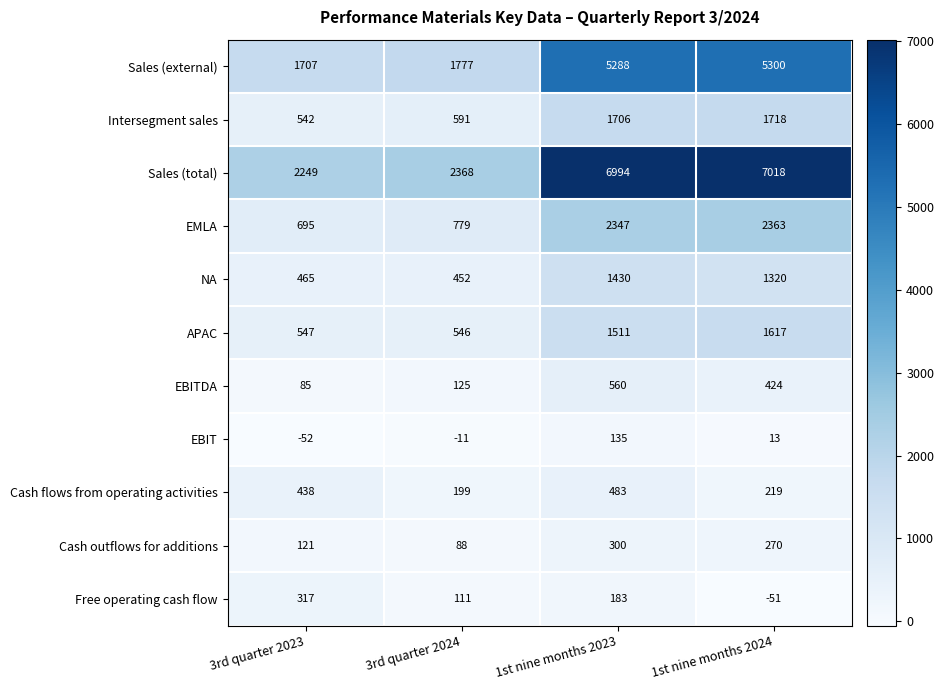

Which category has the highest value in the APAC series?

1st nine months 2024